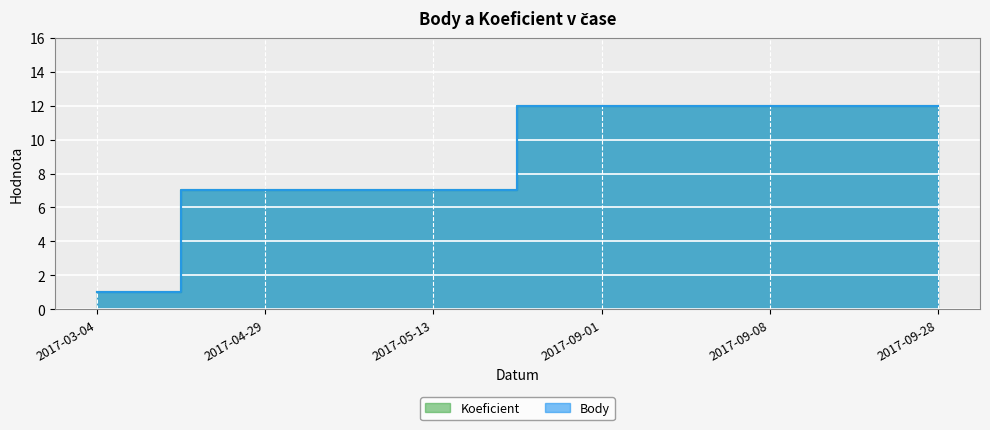

Does the chart display data point markers on the line(s)?

No